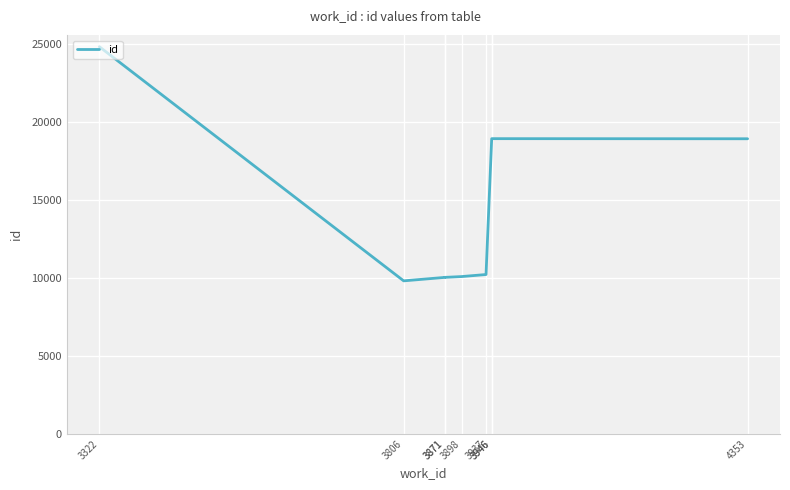

What is the change in value from 3806 to 3871?

+222